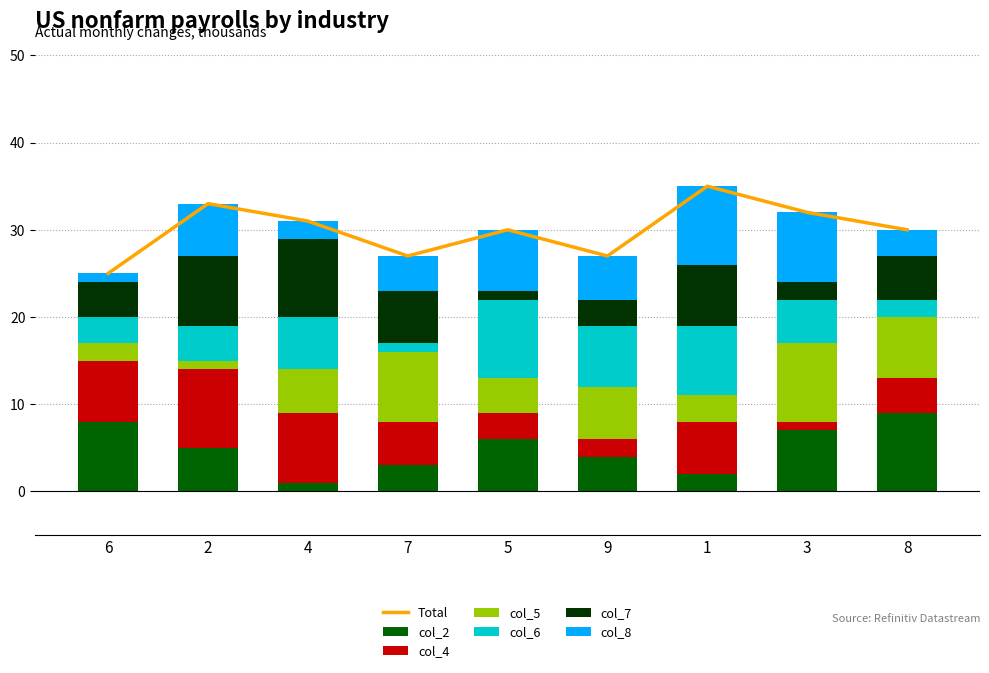

At how many categories does at least one series exceed 1?

9